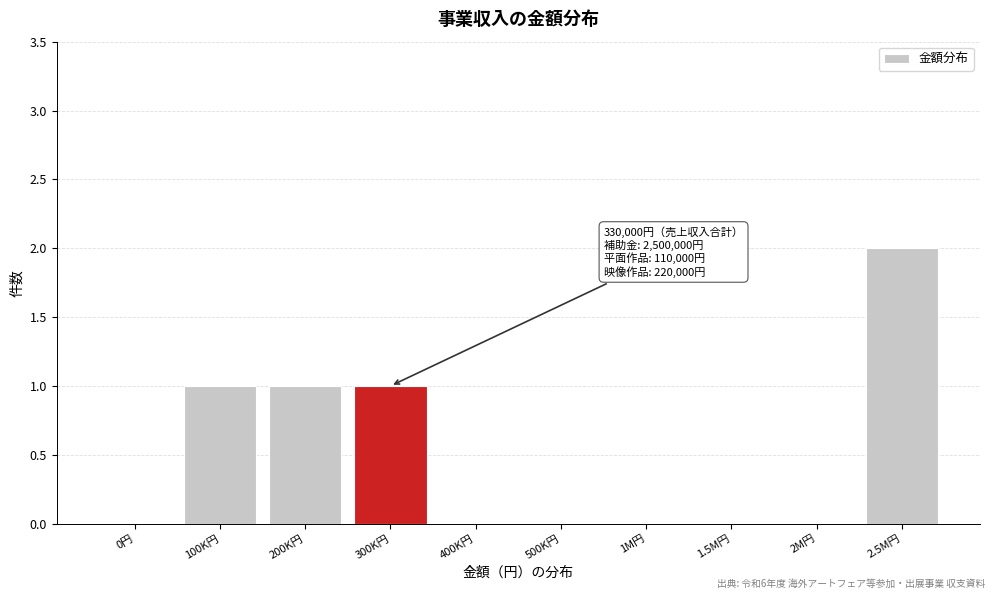

Reading left to right, transcribe all the data shown in this chart.

0円=0	100K円=1	200K円=1	300K円=1	400K円=0	500K円=0	1M円=0	1.5M円=0	2M円=0	2.5M円=2